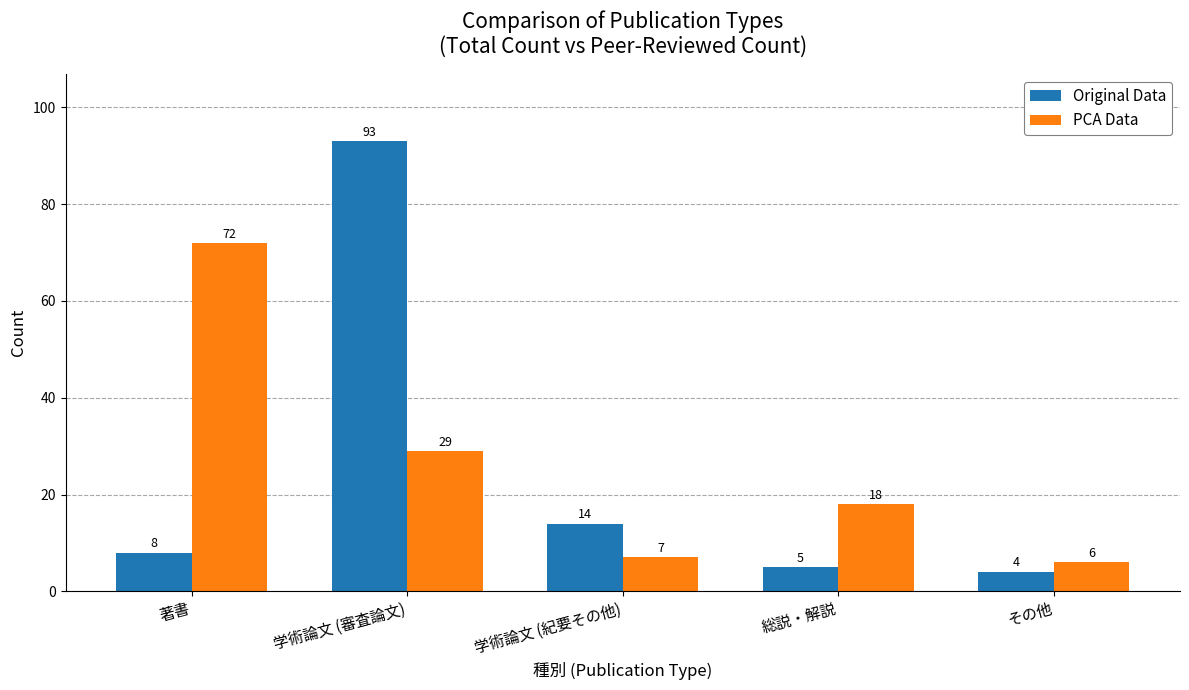

Which series has the largest total across all categories?

PCA Data